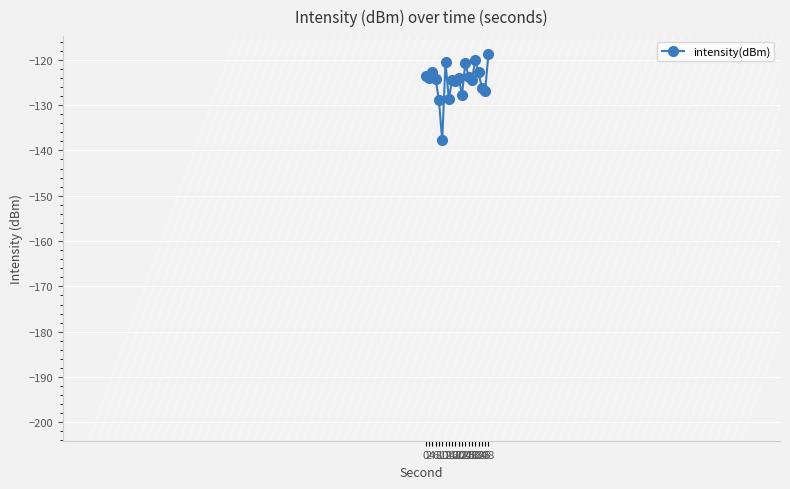

True or false: the data has more than 1 interior local peaks.

True